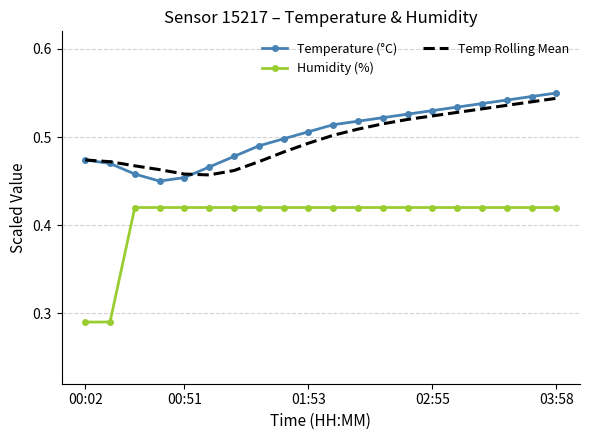

Which series has the widest spread of values?

Humidity (%)